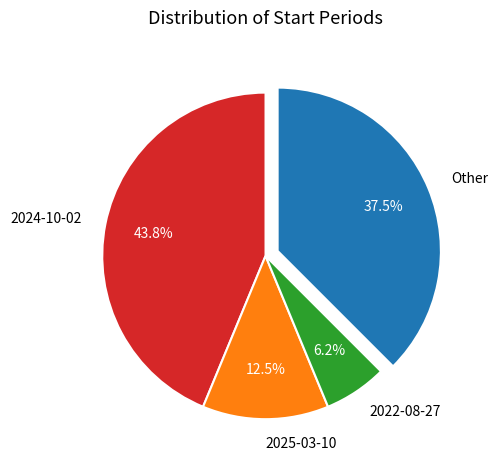

Is 2022-08-27 the majority of the pie?

No